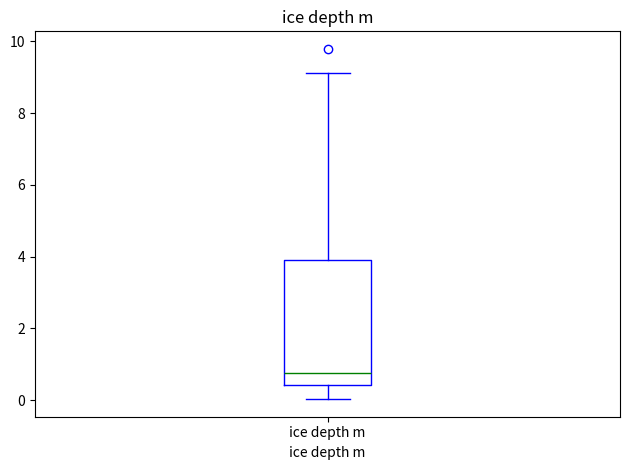

Transcribe this box plot: give where the median line is, the range the box spans, and where the two whiskers end, as read against the y-axis. The values are not printed on the chart, so give them approximately, as read against the axis.

median 0.8, box 0.4 to 4.0, whiskers 0.0 to 9.2